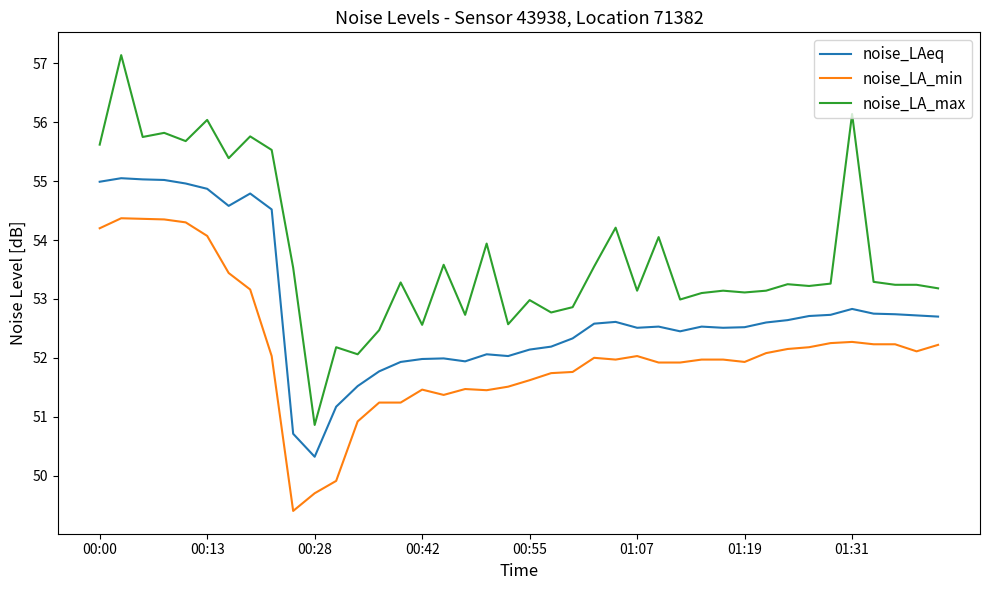

What is the maximum value shown in the chart?

57.1